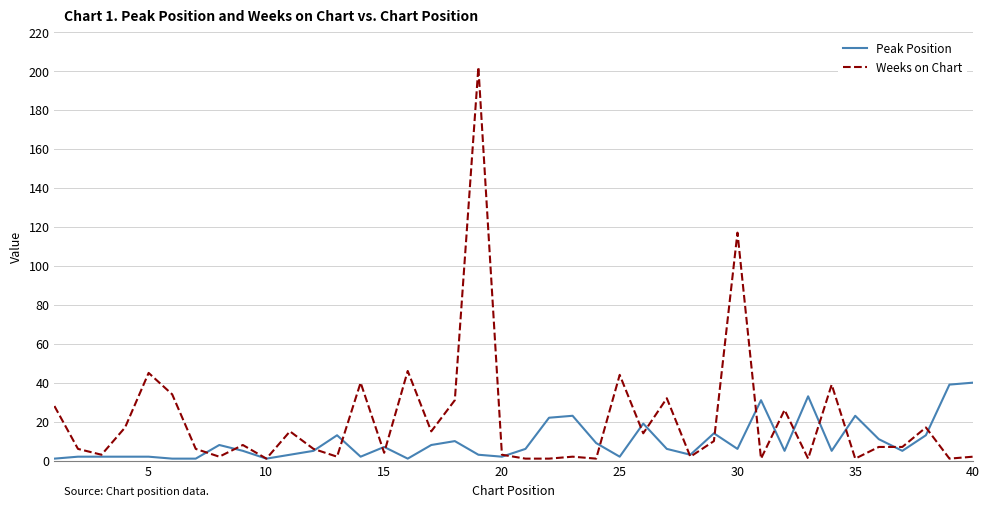

Reading left to right, list all the values displayed in this chart.

Peak Position: 1	2	2	2	2	1	1	8	5	1	3	5	13	2	7	1	8	10	3	2	6	22	23	9	2	19	6	3	14	6	31	5	33	5	23	11	5	13	39	40
Weeks on Chart: 28	6	3	17	45	34	6	2	8	1	15	6	2	40	4	46	15	31	202	3	1	1	2	1	44	14	32	2	10	117	1	26	1	39	1	7	7	17	1	2